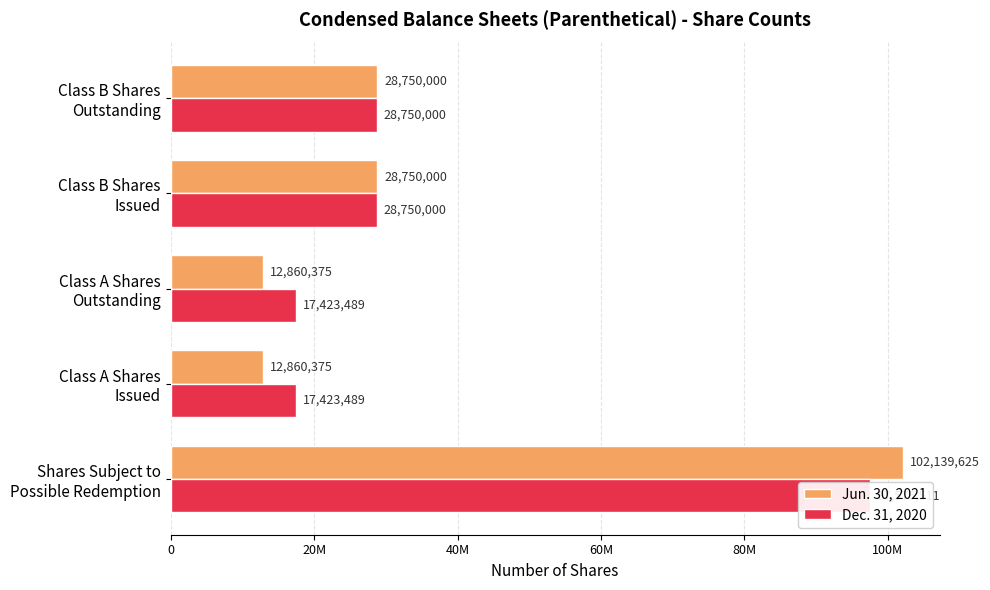

What is the difference between the maximum and minimum values in the Dec. 31, 2020 series?

80153022